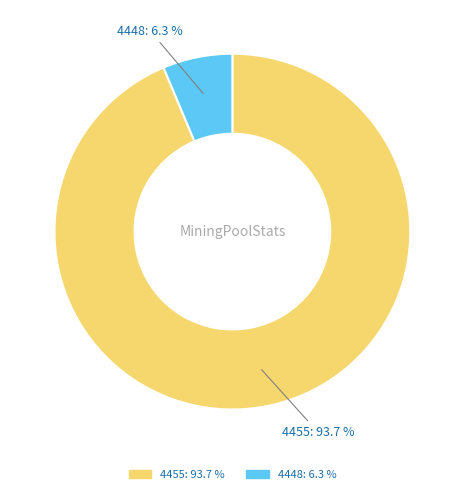

The 4455 slice represents 94% of the pie. True or false?

True